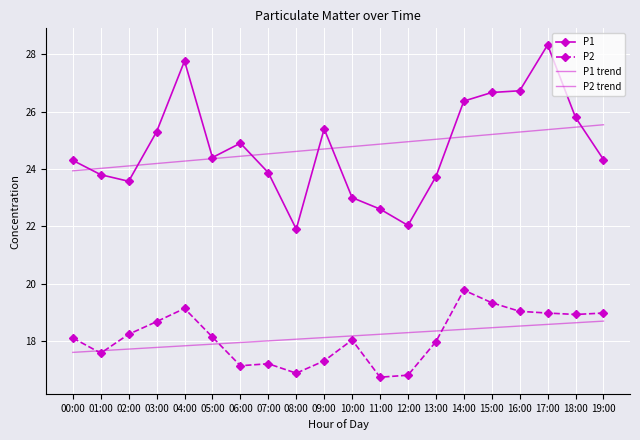

At which label does P2 trend first exceed 18?

08:00